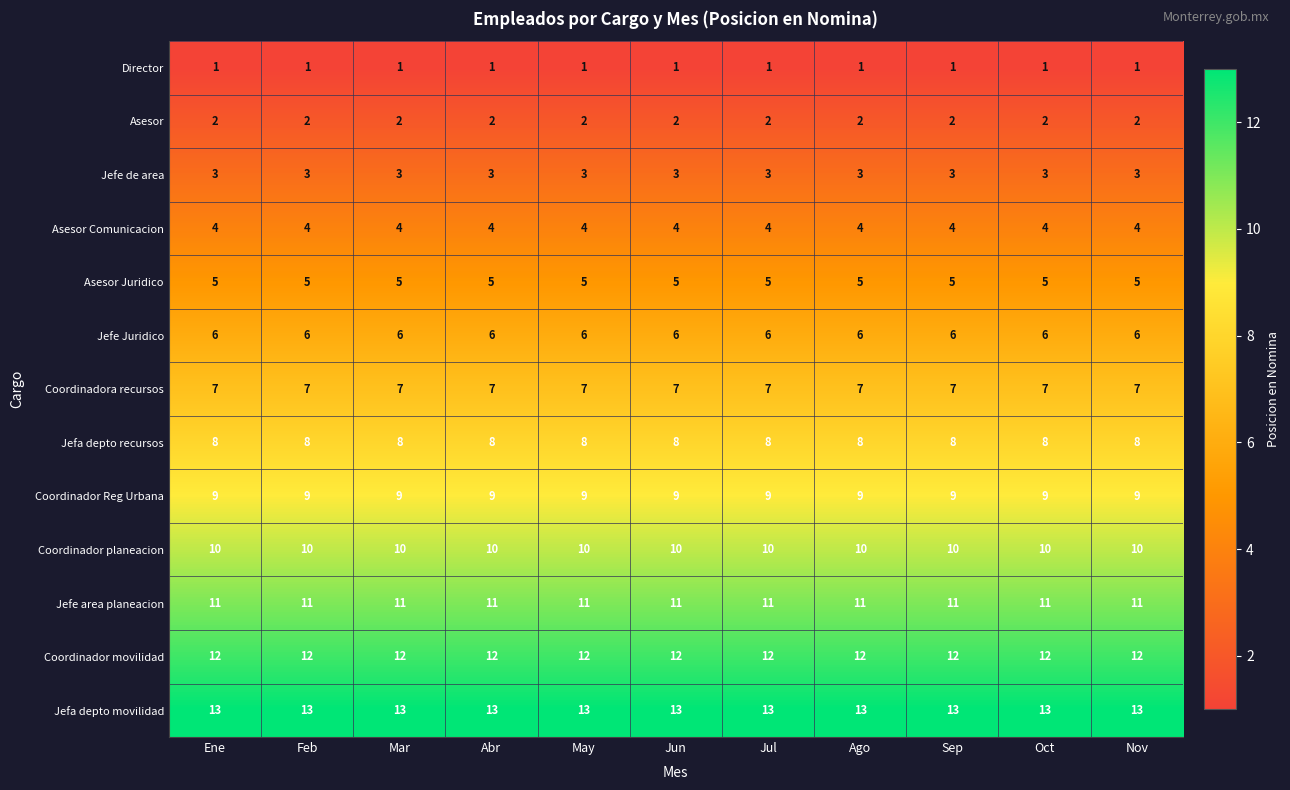

The Coordinador planeacion series shows 10 at Feb. True or false?

True